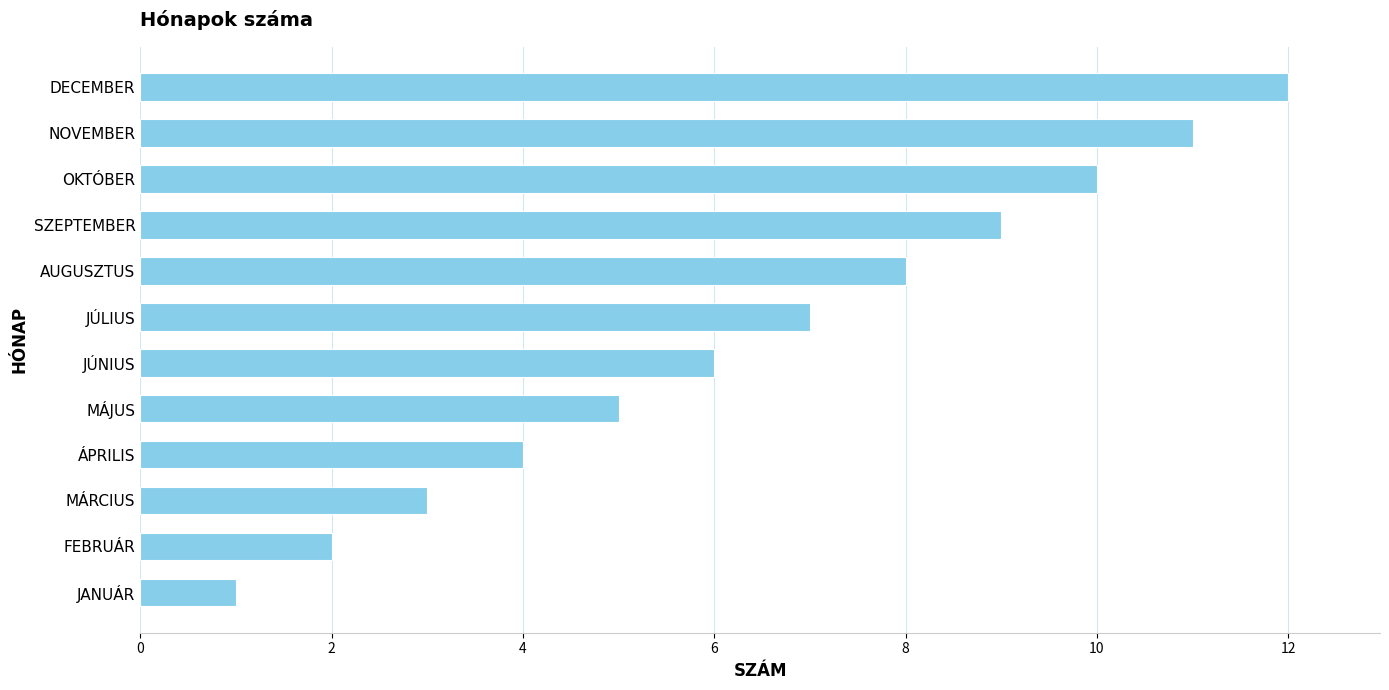

What is the sum of the values at MÁRCIUS and JÚNIUS?

9